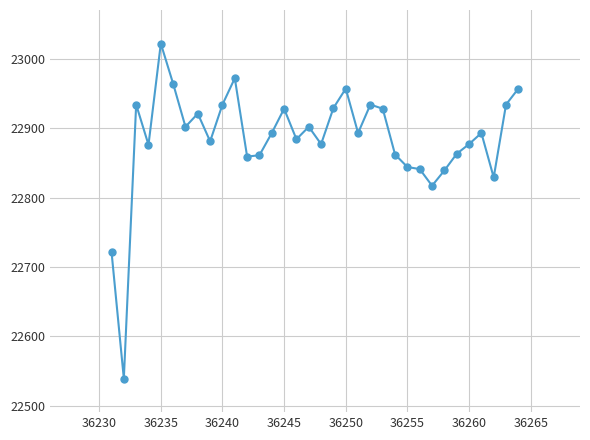

True or false: there are more than 2 points higher than both neighbors.

True